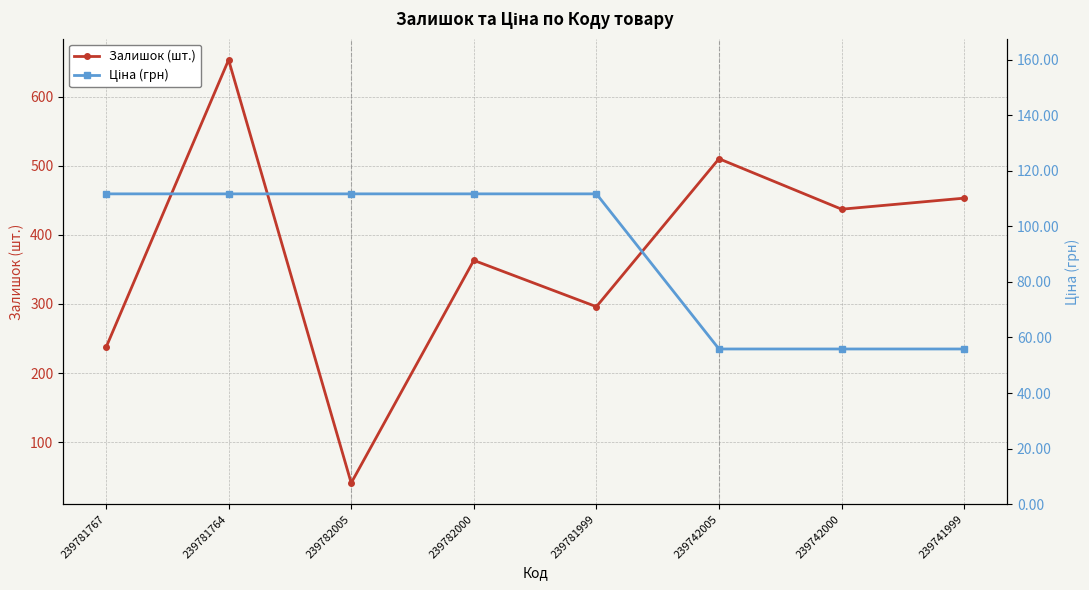

Rank the categories by Ціна (грн) value from lowest to highest.

239742005, 239742000, 239741999, 239781767, 239781764, 239782005, 239782000, 239781999